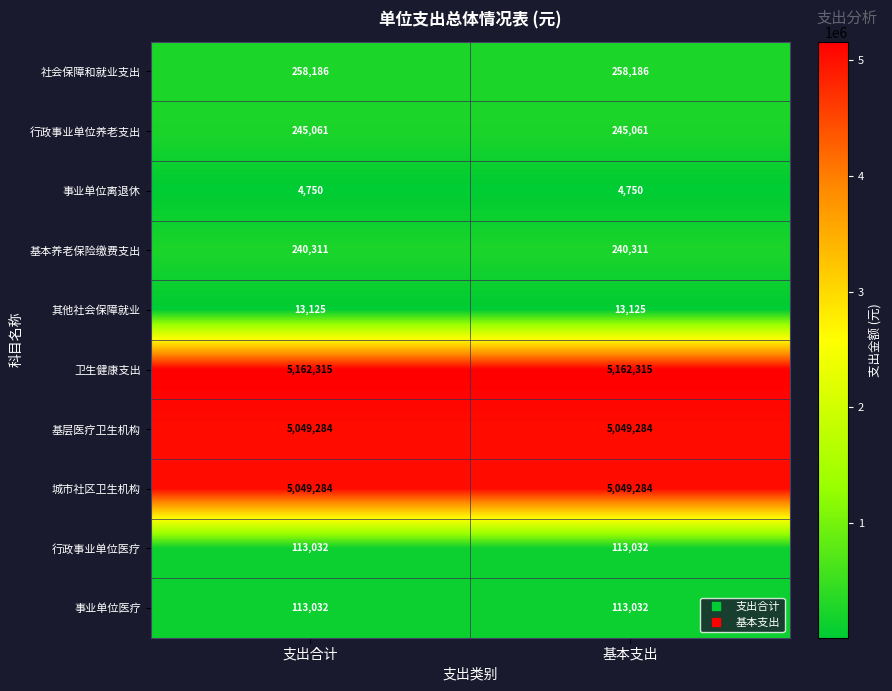

What is the minimum value shown in the chart?

4750